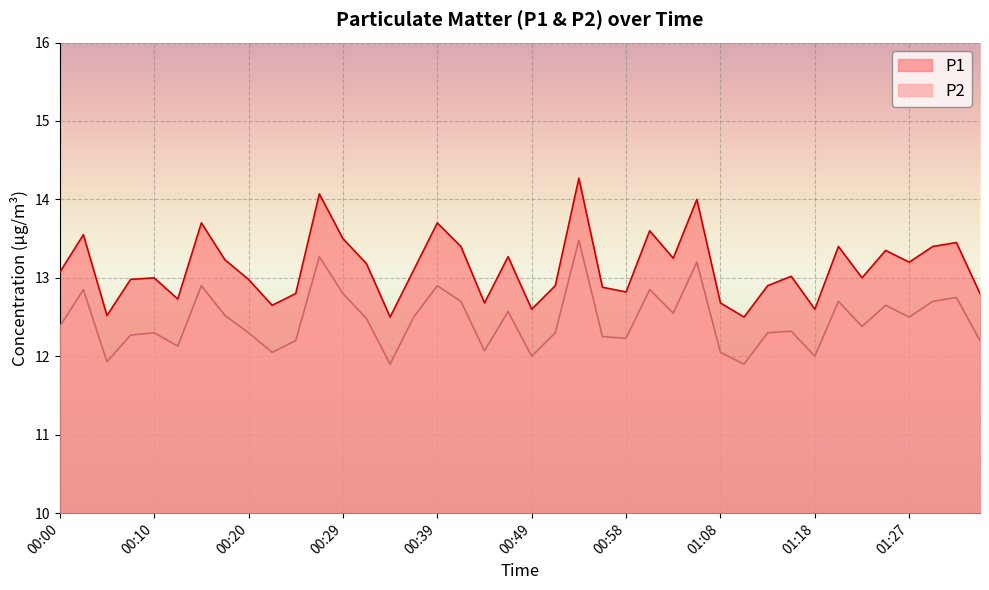

How many lines are shown in the chart?

2